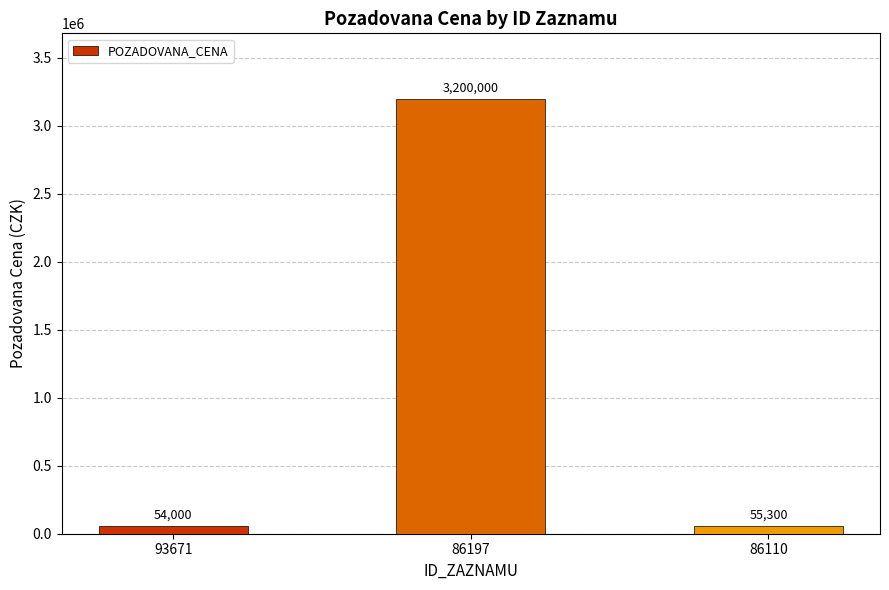

How many categories are shown in the chart?

3